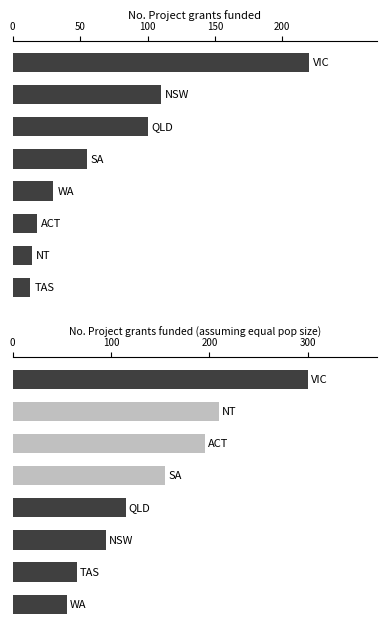

What is the difference between the second highest and second lowest values?

96